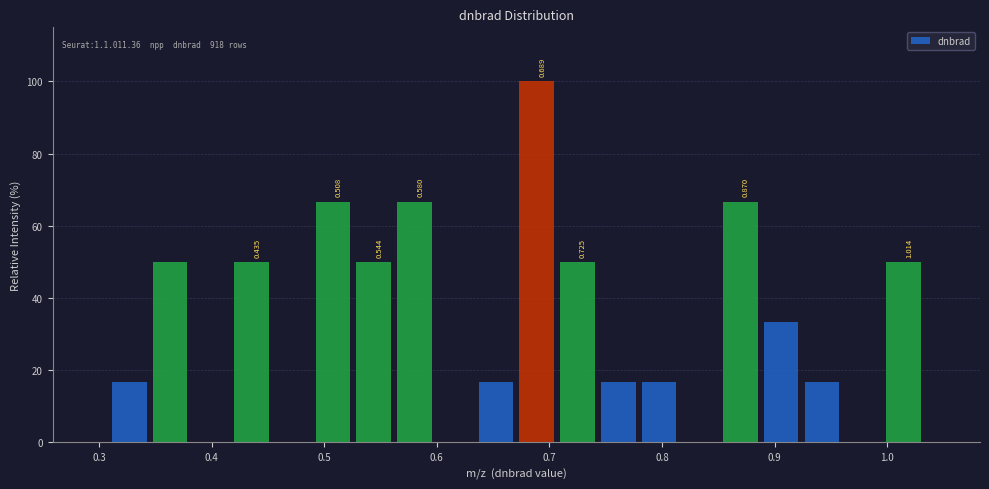

Around what value on the x-axis is the tallest bar? Give the approximate position of its centre, as read against the axis.

0.69